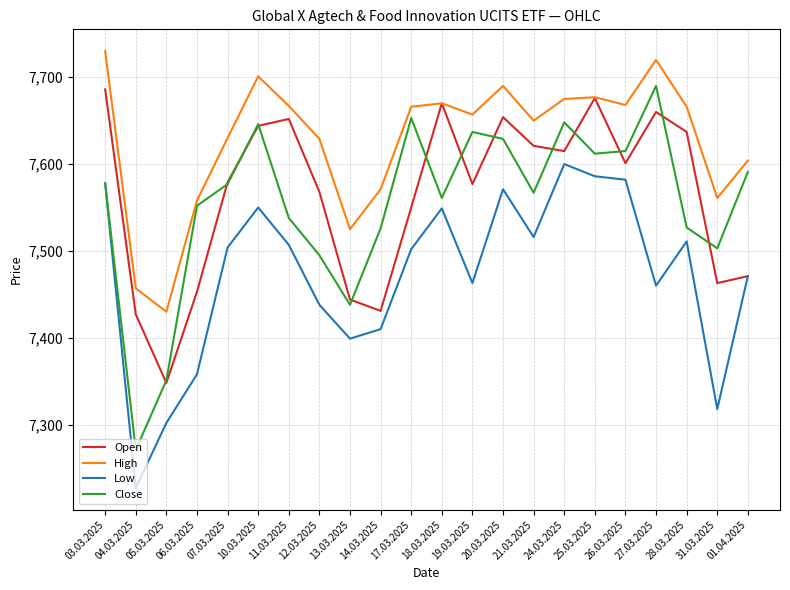

What position from the left is 07.03.2025?

5